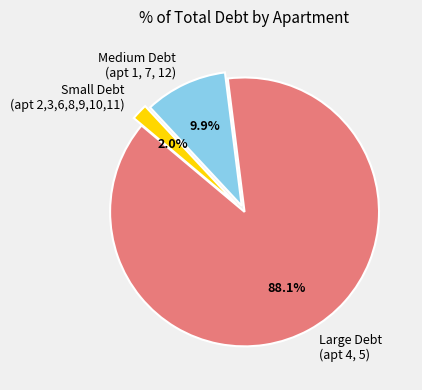

Combined, what portion of the pie is Large Debt (apt 4, 5) and Medium Debt (apt 1, 7, 12)?

98.0%